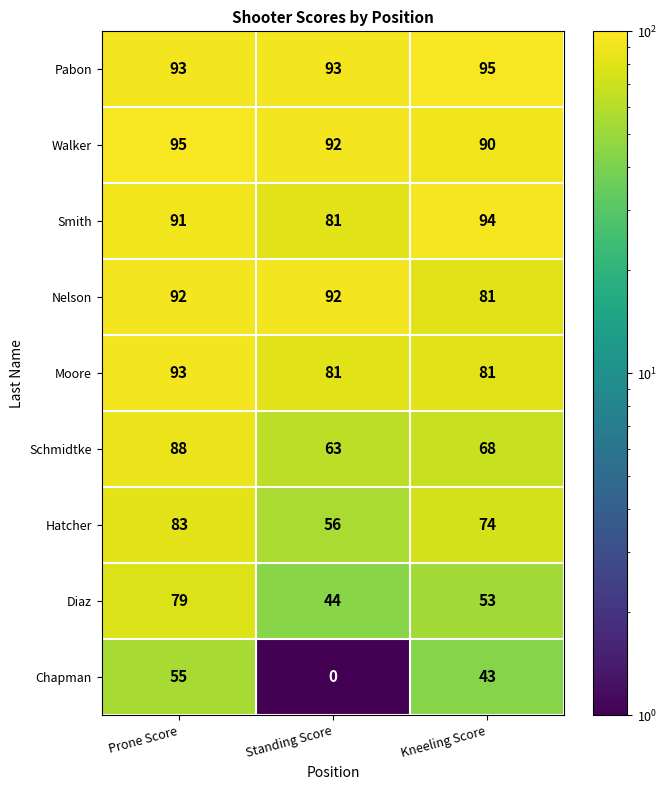

Reading right to left, what are all the values shown in this chart?

Pabon: Kneeling Score=95	Standing Score=93	Prone Score=93
Walker: Kneeling Score=90	Standing Score=92	Prone Score=95
Smith: Kneeling Score=94	Standing Score=81	Prone Score=91
Nelson: Kneeling Score=81	Standing Score=92	Prone Score=92
Moore: Kneeling Score=81	Standing Score=81	Prone Score=93
Schmidtke: Kneeling Score=68	Standing Score=63	Prone Score=88
Hatcher: Kneeling Score=74	Standing Score=56	Prone Score=83
Diaz: Kneeling Score=53	Standing Score=44	Prone Score=79
Chapman: Kneeling Score=43	Standing Score=0	Prone Score=55